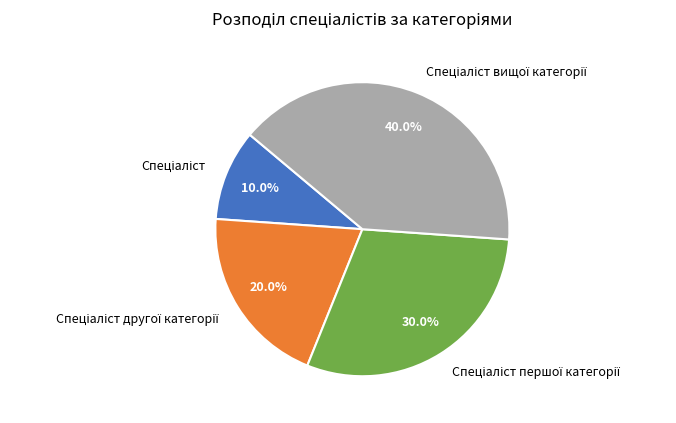

Is there a majority slice in this chart?

No